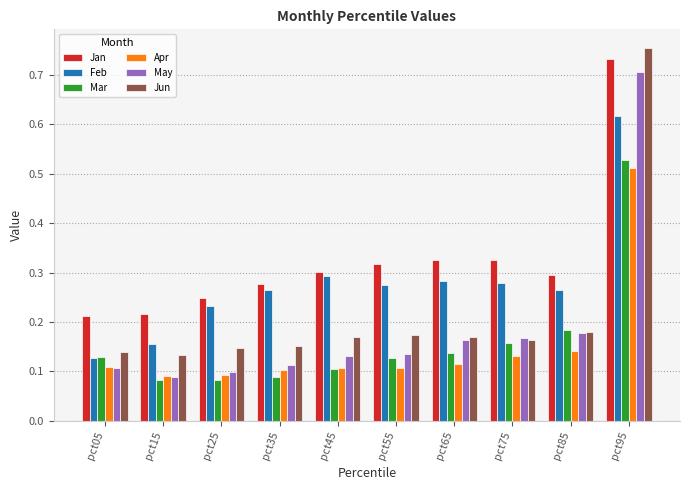

Which label corresponds to the largest value in the chart?

pct95